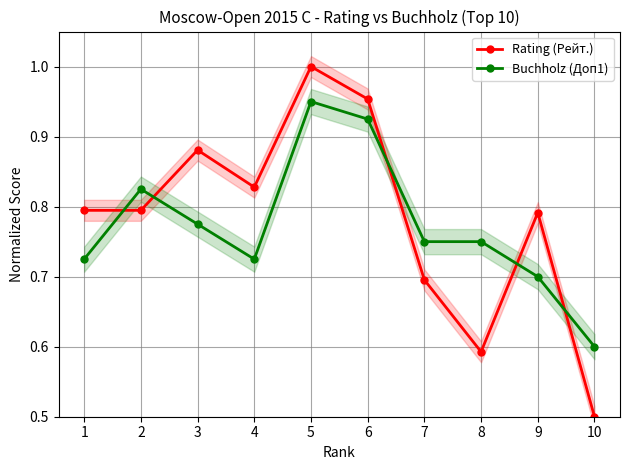

What is the difference between the Buchholz (Доп1) values at 4 and 6?

0.2